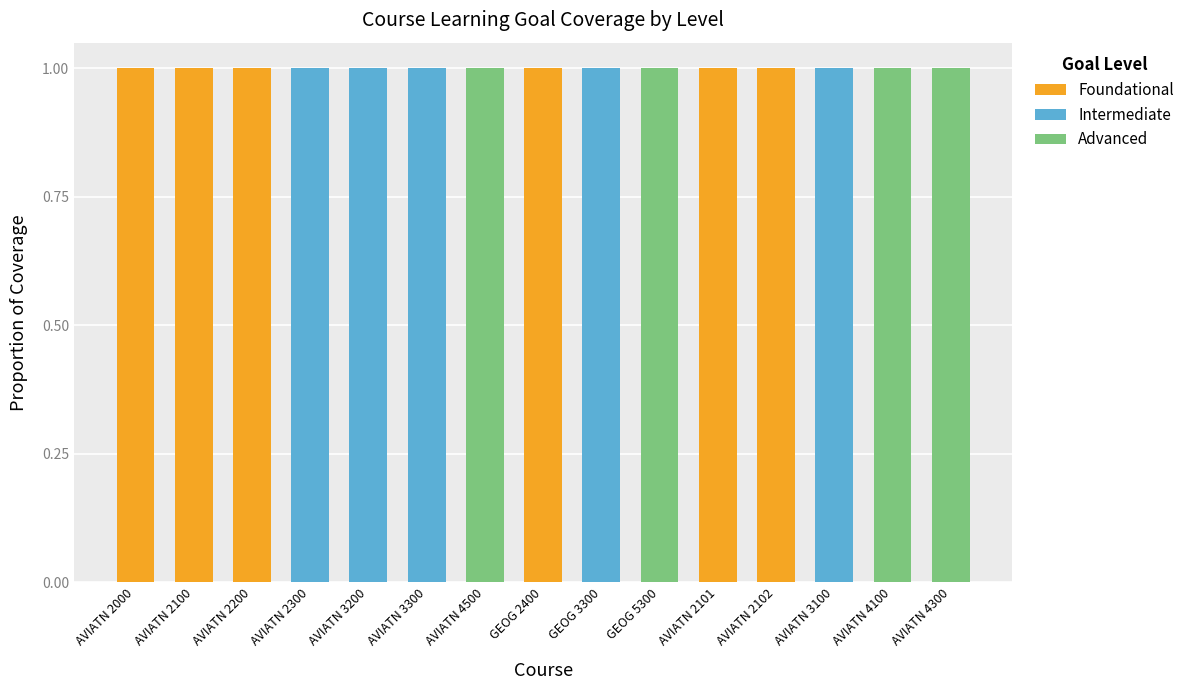

What is the sum of all Foundational values?

6